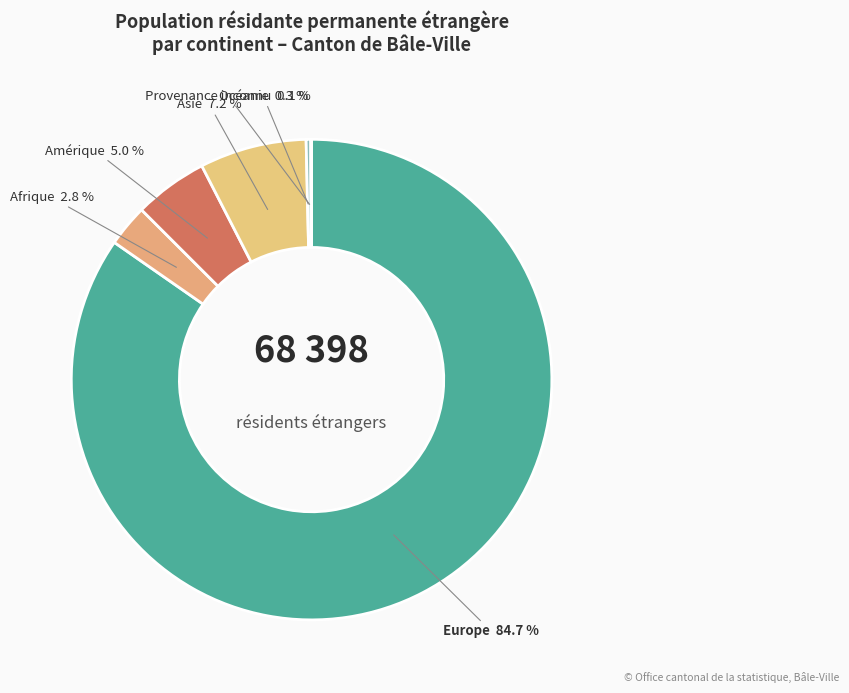

Does any single category account for the majority?

Yes